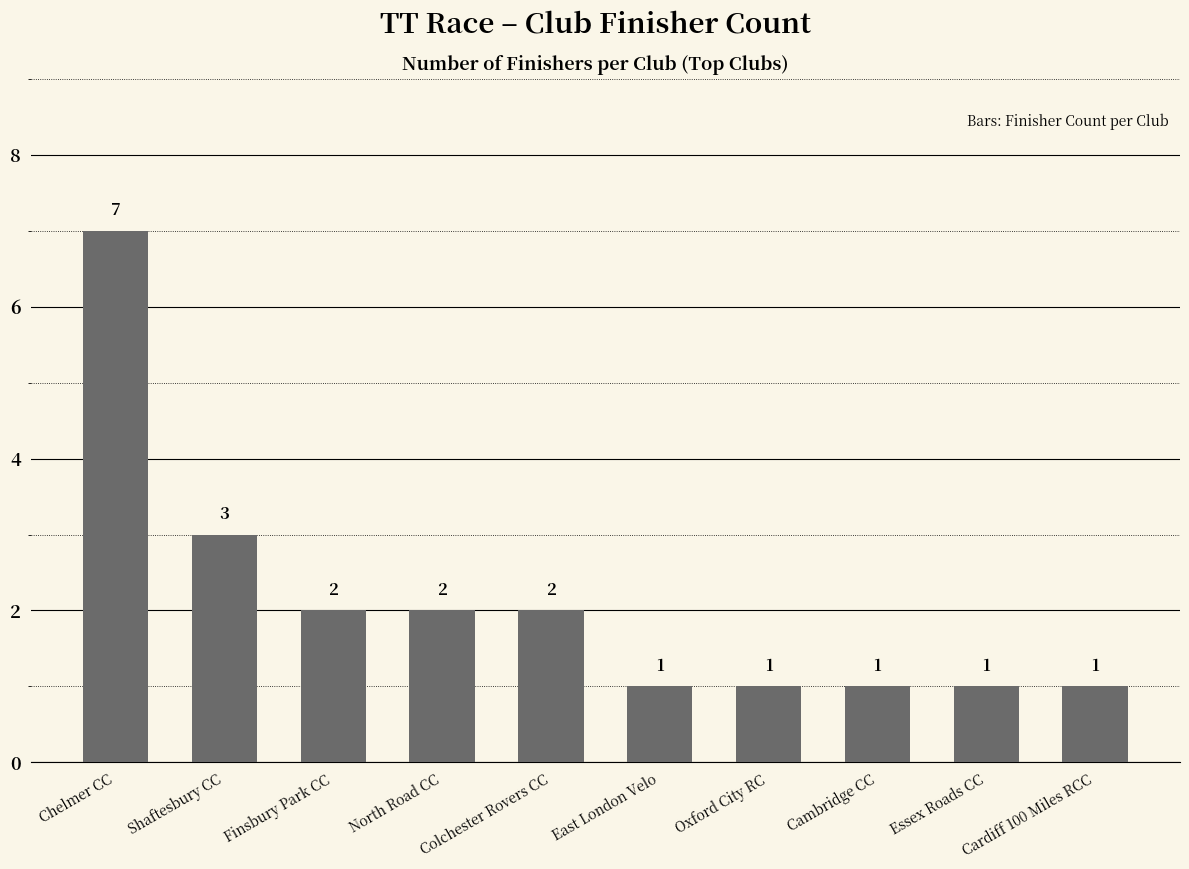

Reading right to left, transcribe all the data shown in this chart.

Cardiff 100 Miles RCC=1	Essex Roads CC=1	Cambridge CC=1	Oxford City RC=1	East London Velo=1	Colchester Rovers CC=2	North Road CC=2	Finsbury Park CC=2	Shaftesbury CC=3	Chelmer CC=7